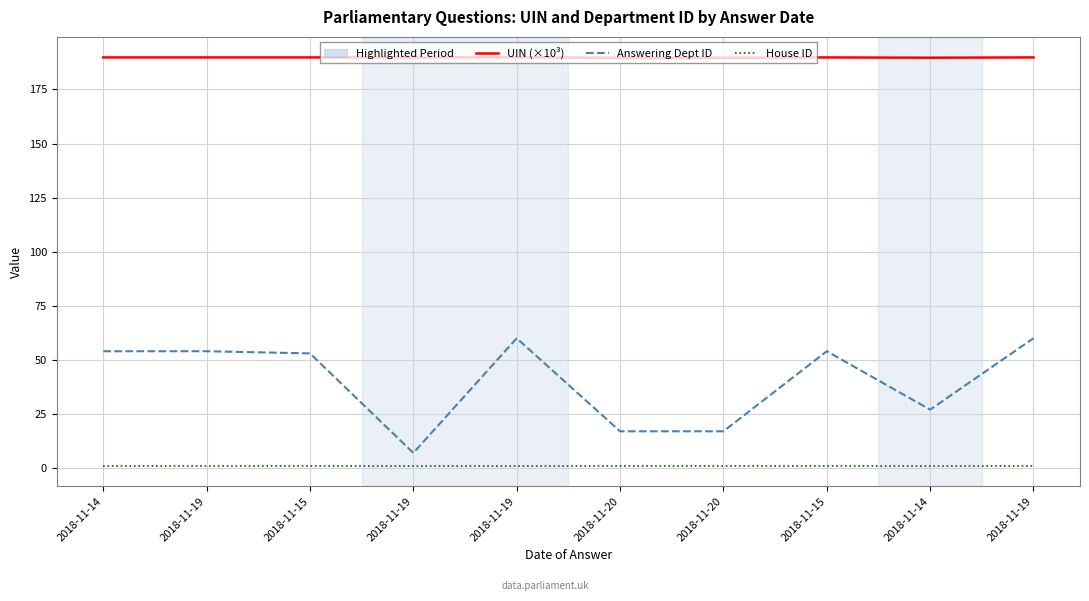

How many lines are shown in the chart?

3